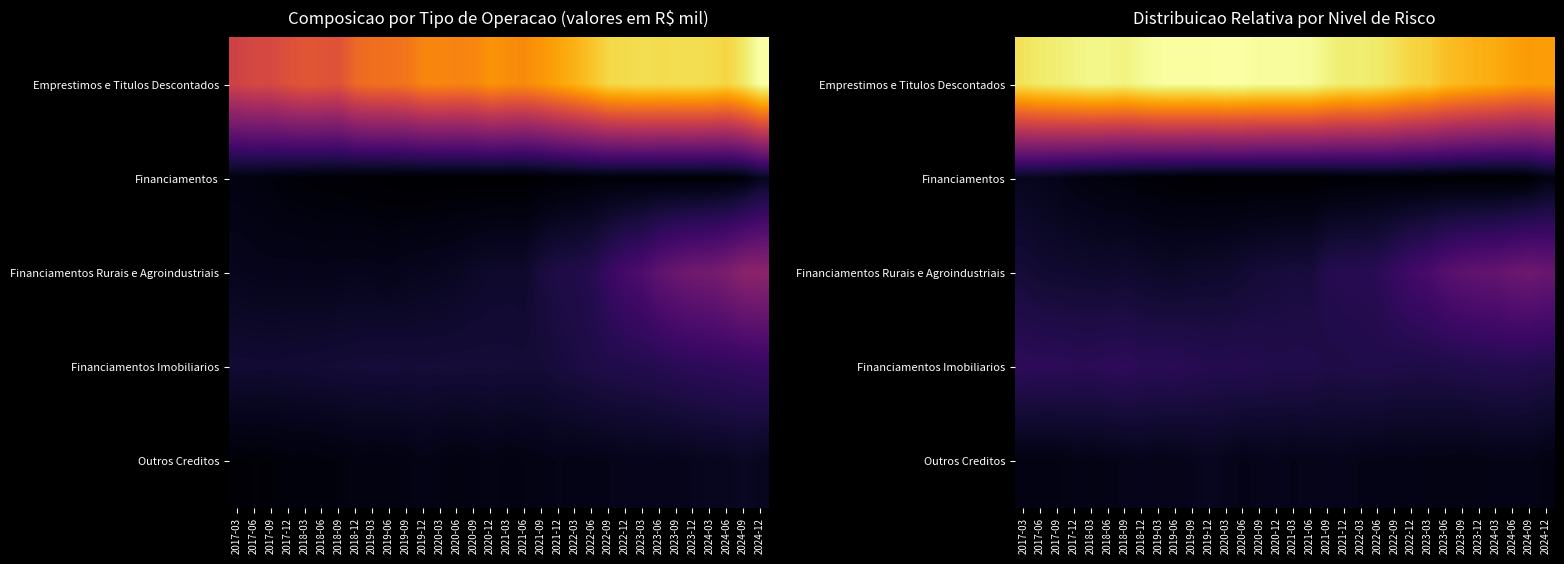

How many categories are shown in the chart?

32